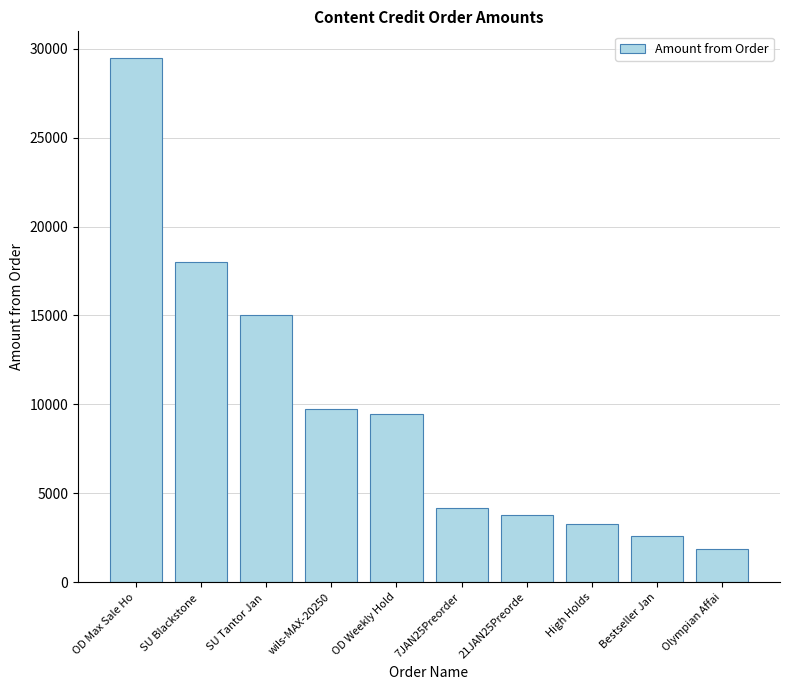

Are the bars horizontal?

No